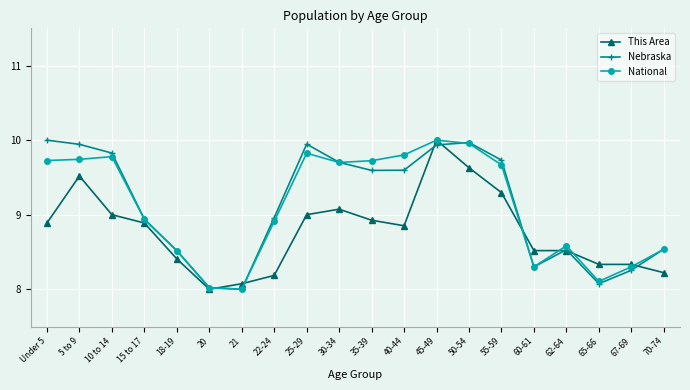

Is this an area chart (filled region under the line)?

No